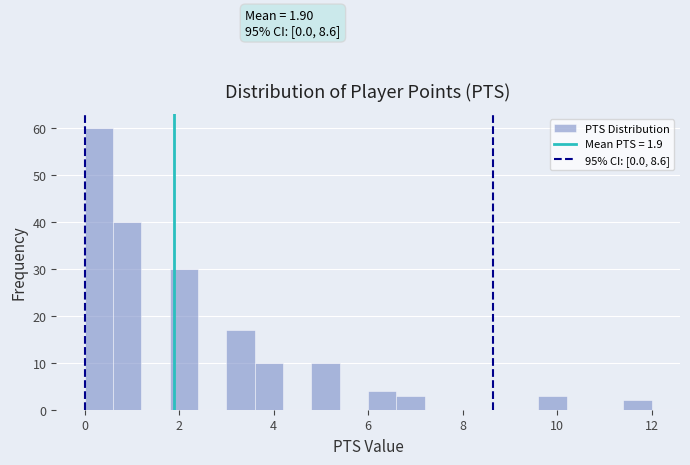

Read against the x-axis, roughly where is the centre of the tallest bar?

0.4